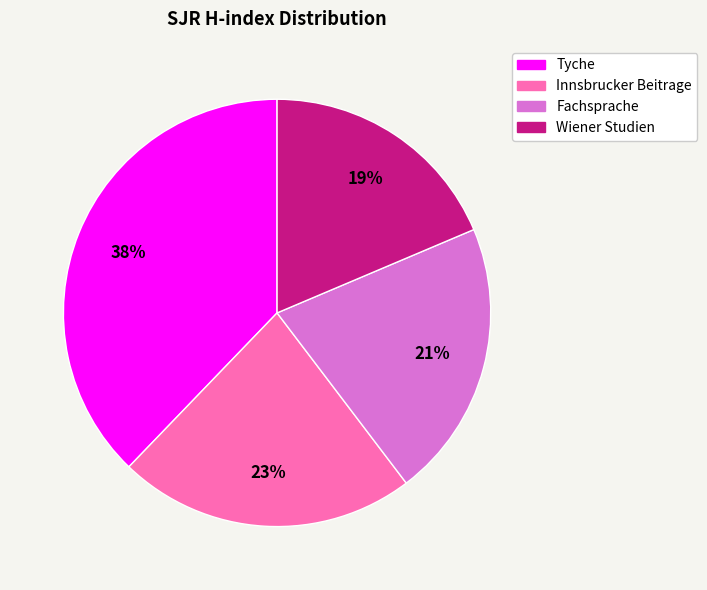

What percentage is the Fachsprache slice, to the nearest percent?

21%